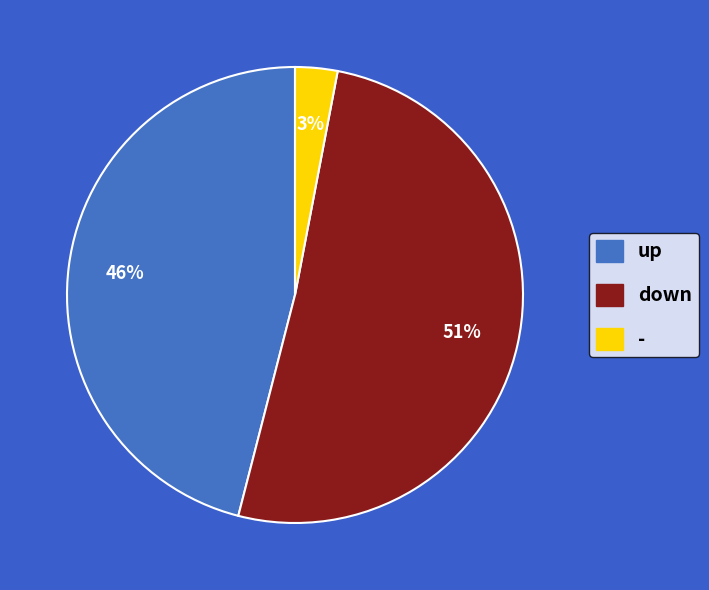

What is the smallest slice in the pie chart?

-